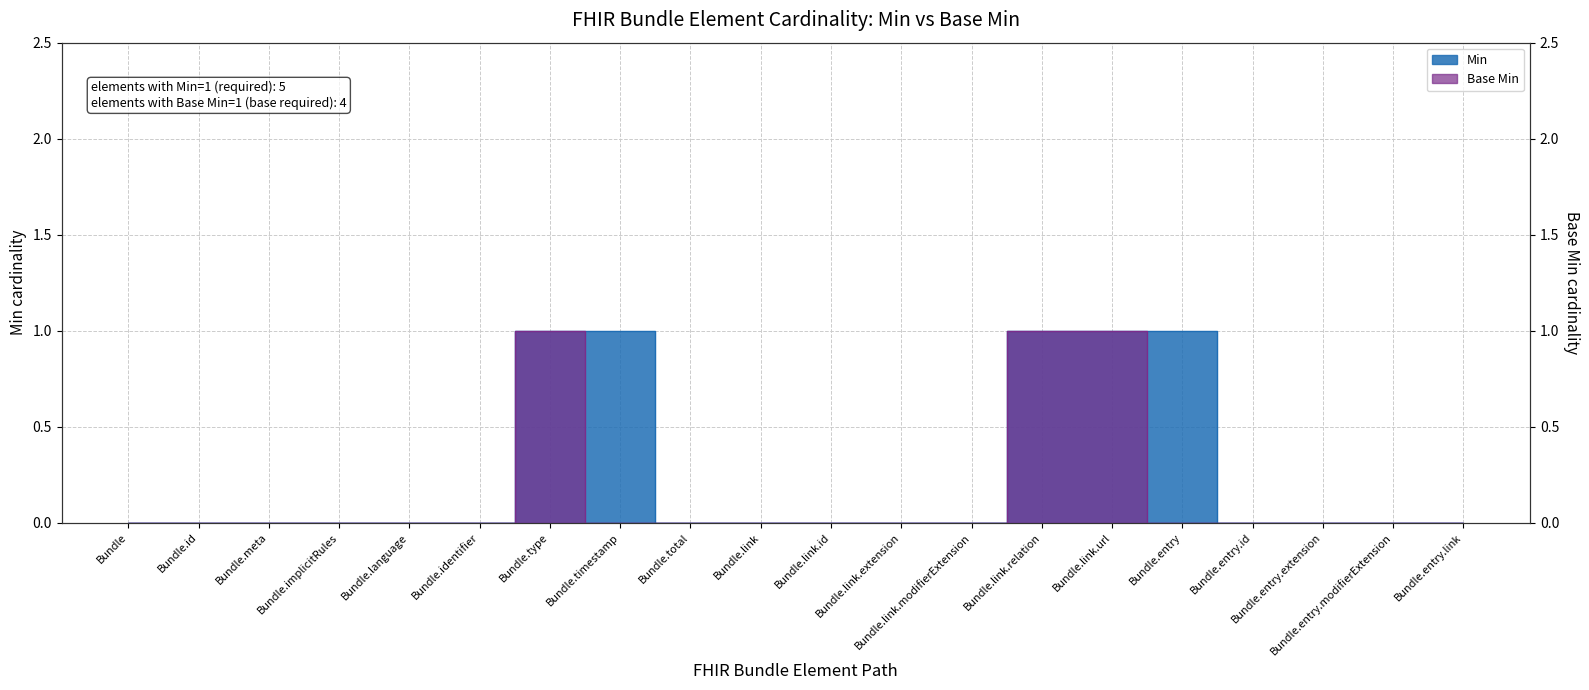

Which category has the highest value in the Min series?

Bundle.type